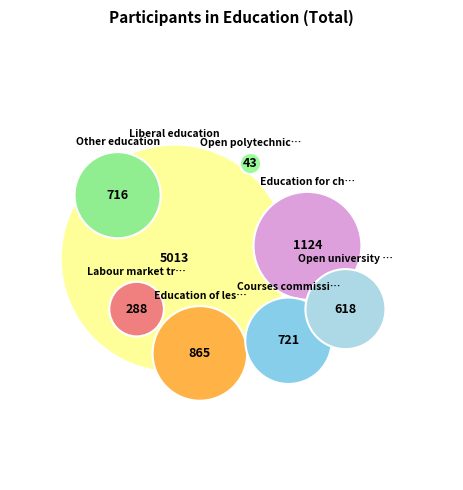

Is the sum of Education of less than six hours and Open university education greater than half?

No